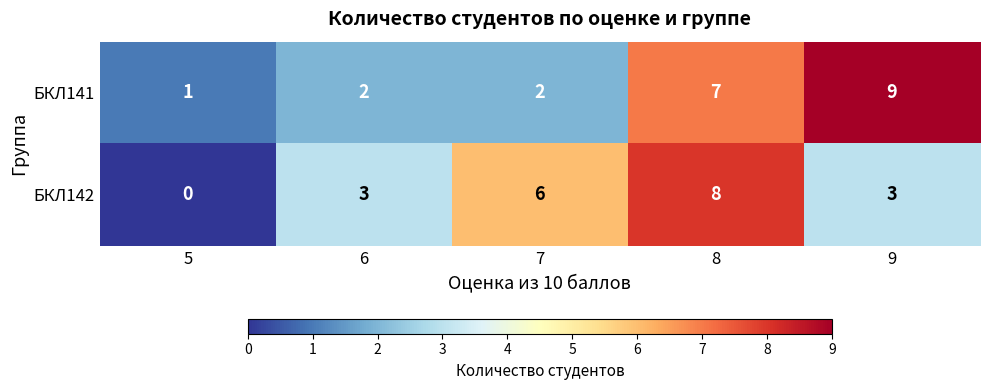

Read the БКЛ141 value at 8.

7